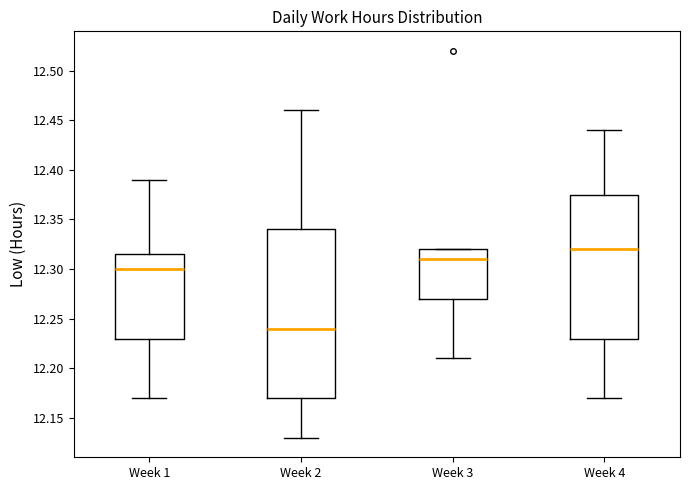

Which box's median line is the highest?

Week 4